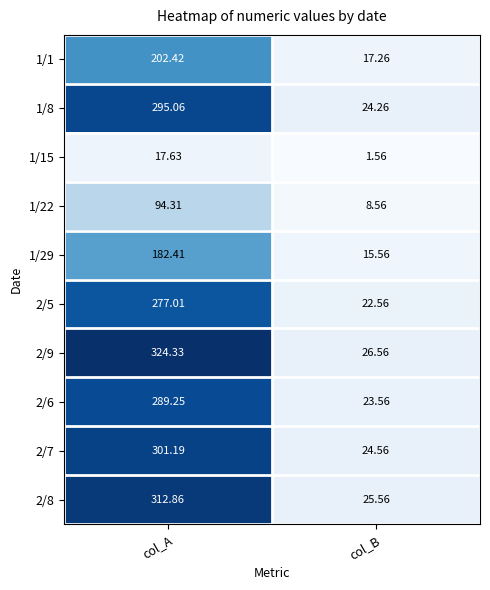

What is the total value across all series at col_B?

190.0